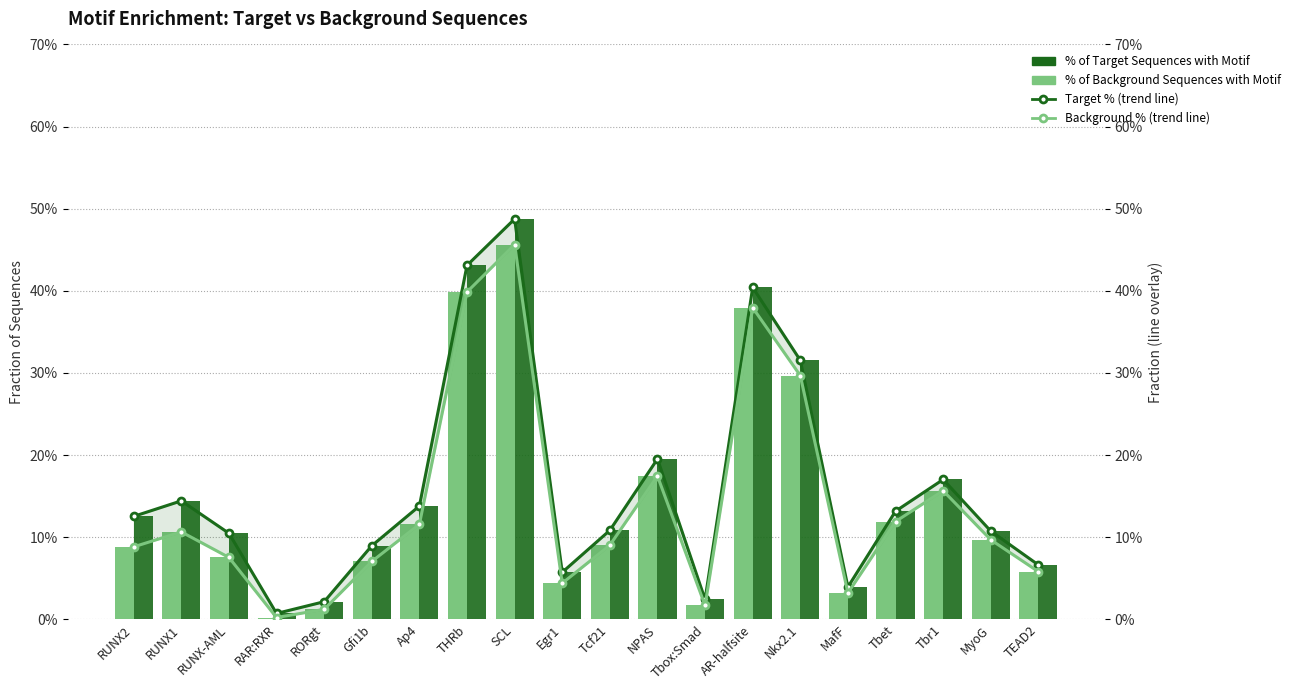

At which label does % of Target Sequences with Motif reach its peak?

SCL